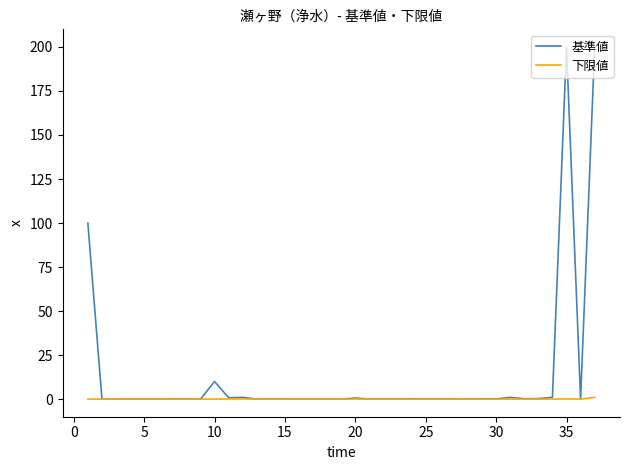

Which series has the largest total across all categories?

基準値